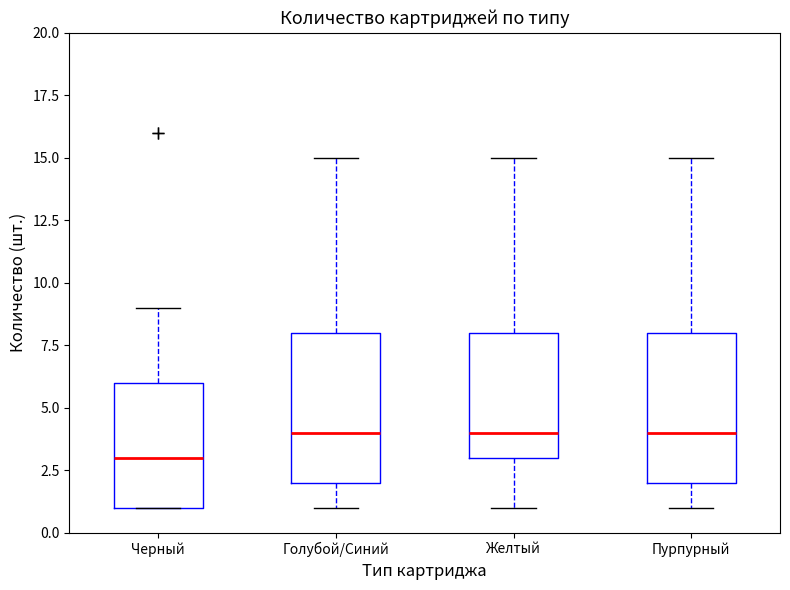

Reading left to right, transcribe this box plot: for each box, give where its median line is, the range the box spans, and where its two whiskers end, as read against the y-axis. The values are not printed on the chart, so give them approximately, as read against the axis.

Черный: median 3, box 1 to 6, whiskers 1 to 9
Голубой/Синий: median 4, box 2 to 8, whiskers 1 to 15
Желтый: median 4, box 3 to 8, whiskers 1 to 15
Пурпурный: median 4, box 2 to 8, whiskers 1 to 15